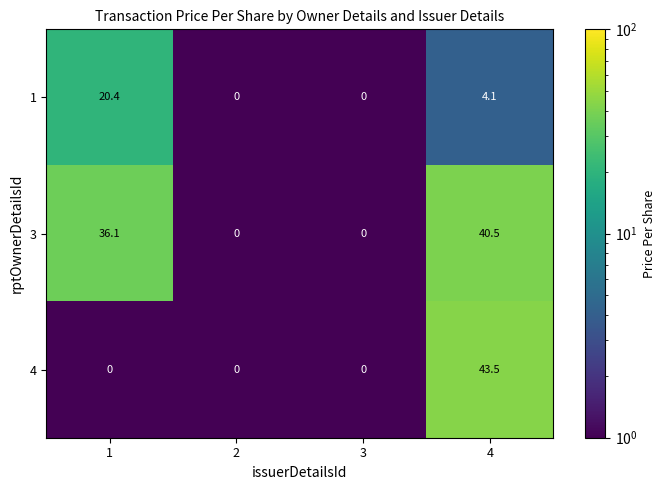

What is the sum of the 1 values at 1 and 4?

24.5